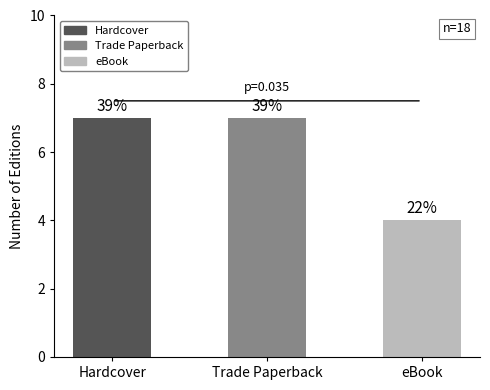

What is the label of the 3rd bar from the right?

Hardcover